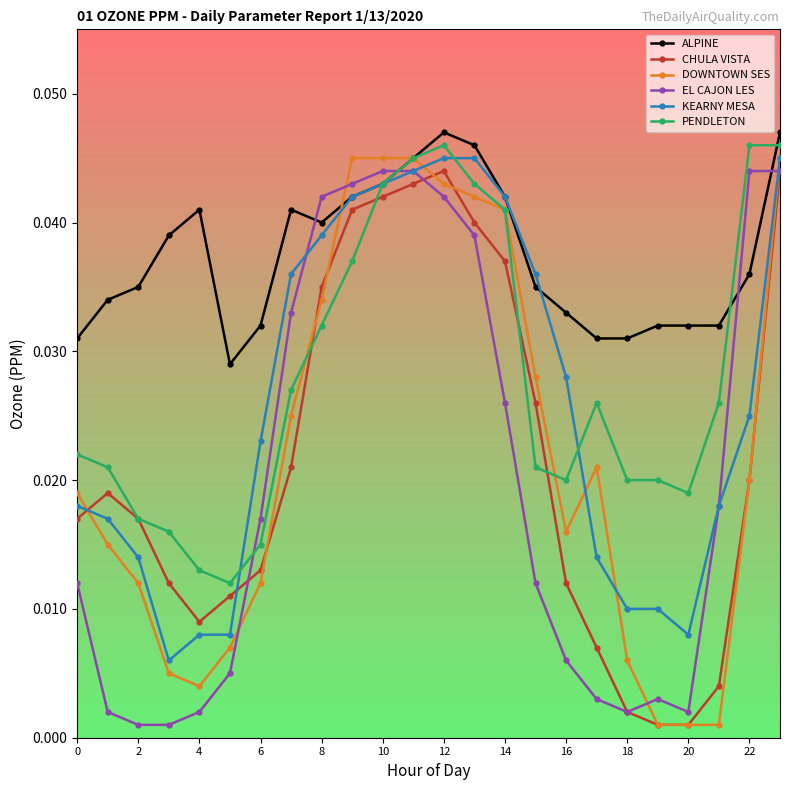

Count the ALPINE values in the range 0 to 1.

24